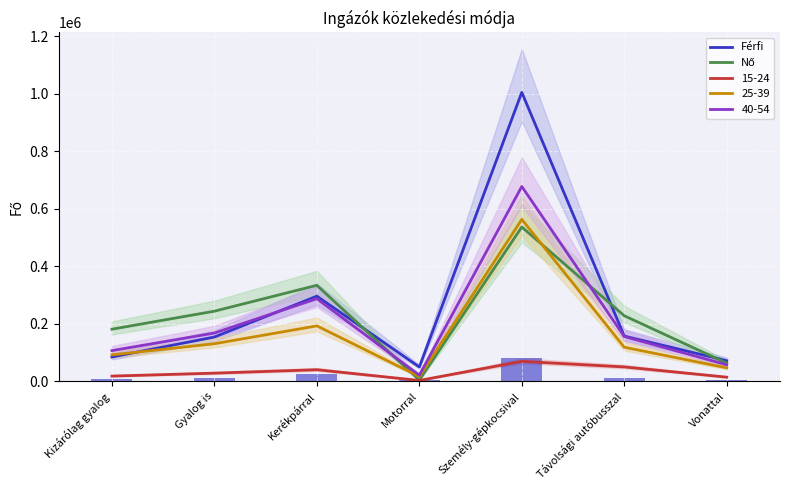

Between Kerékpárral and Vonattal, which is larger?

Kerékpárral